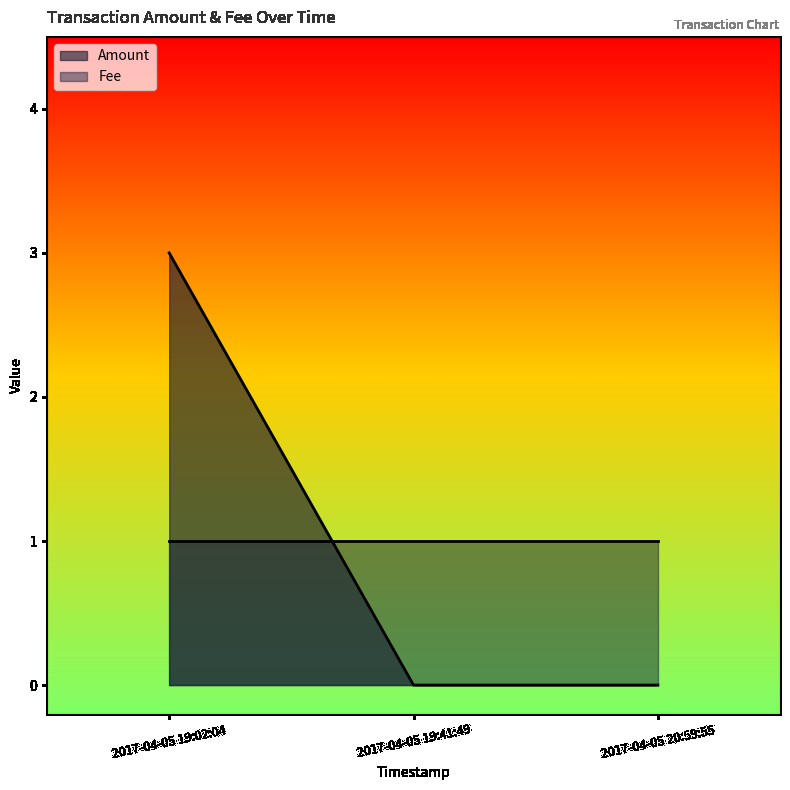

What is the average value of the Amount series?

1